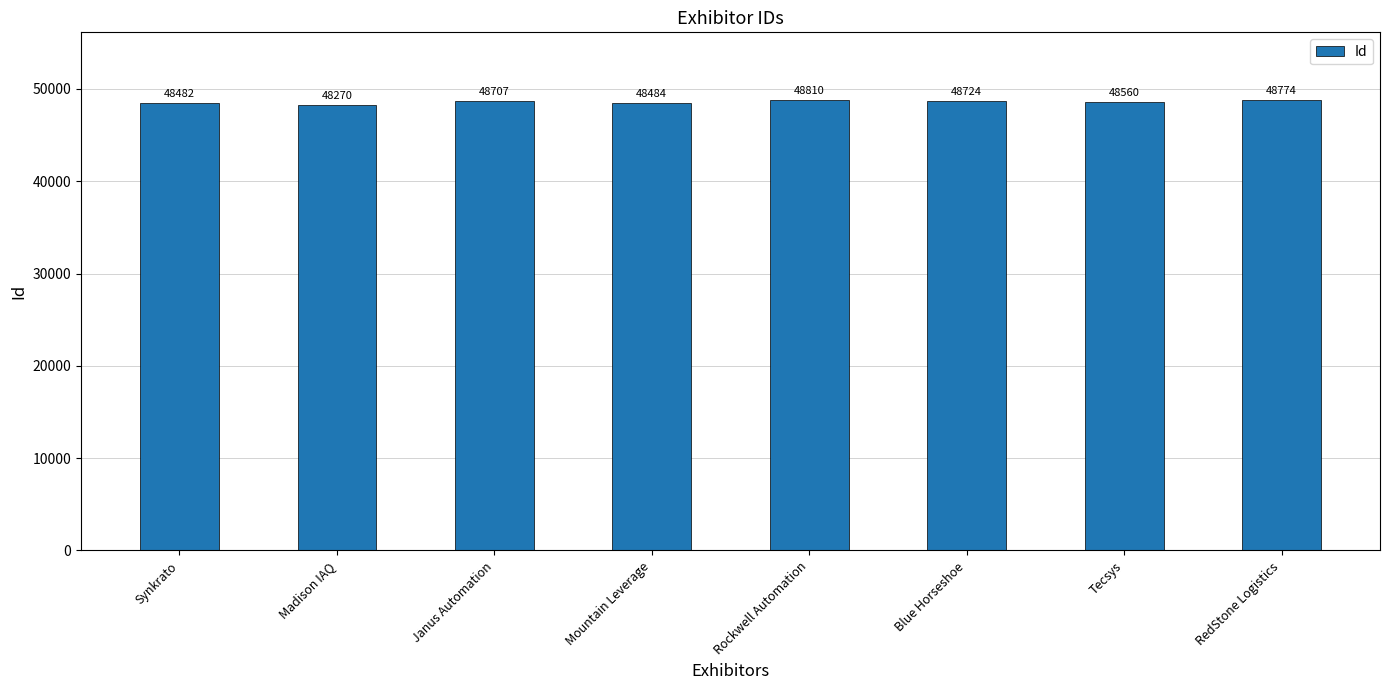

List the labels in order of value, largest first.

Rockwell Automation, RedStone Logistics, Blue Horseshoe, Janus Automation, Tecsys, Mountain Leverage, Synkrato, Madison IAQ